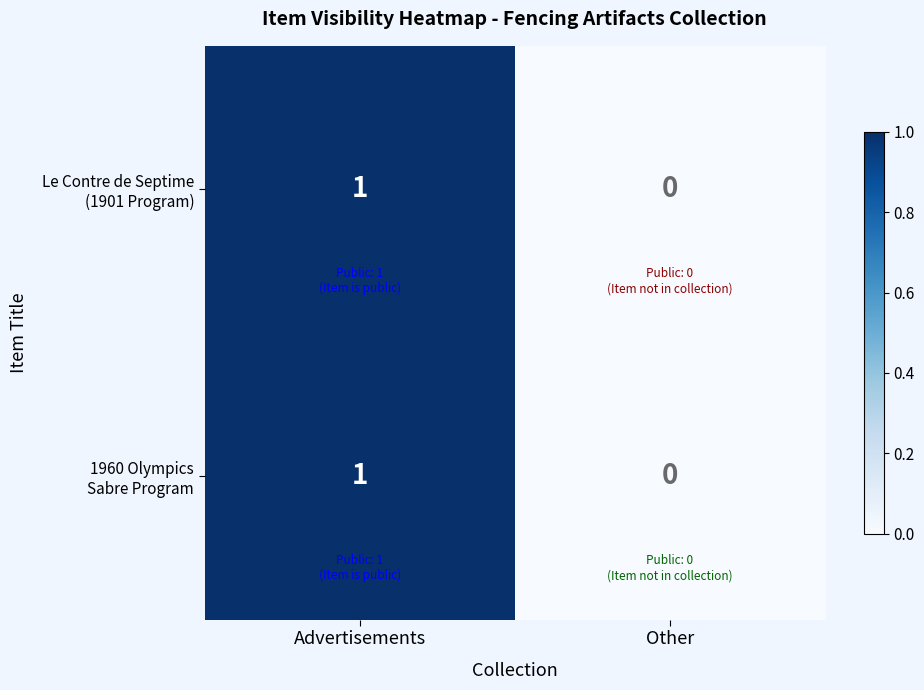

Which label corresponds to the largest value in the chart?

Advertisements